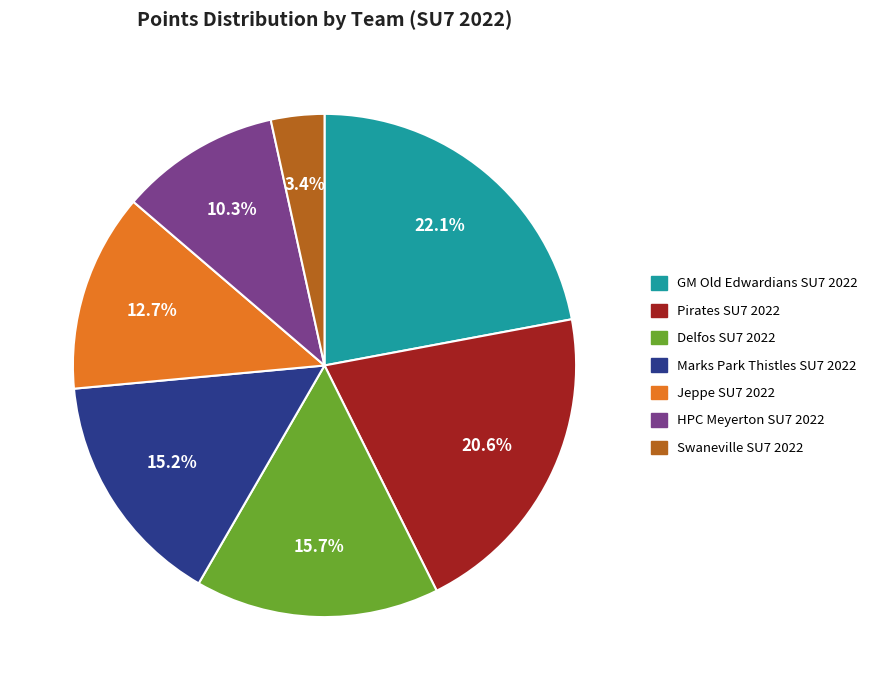

Between Delfos SU7 2022 and Jeppe SU7 2022, which is larger?

Delfos SU7 2022